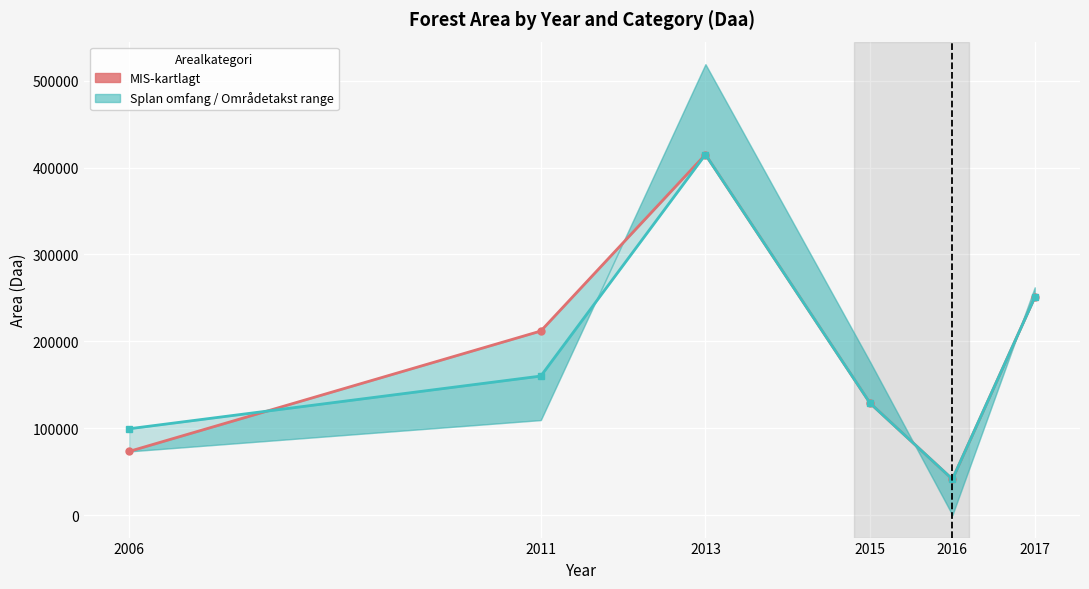

Which category has the lowest value in the Splan omfang (line) series?

2016